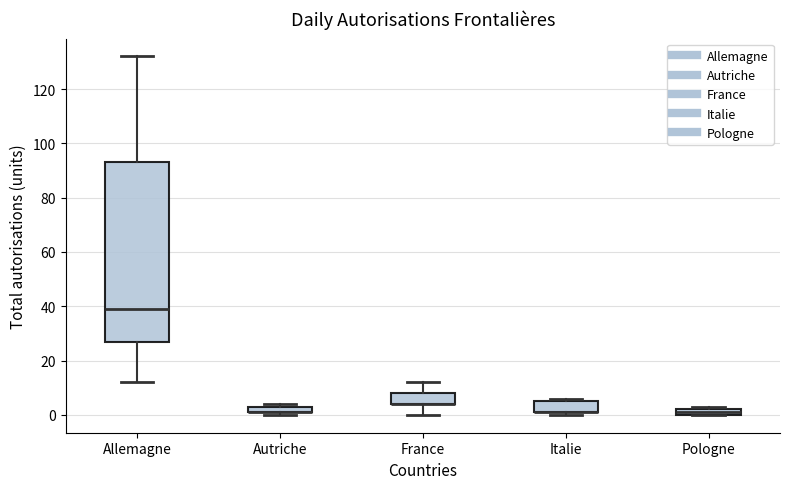

Which box is the tallest, from its lower edge to its upper edge?

Allemagne